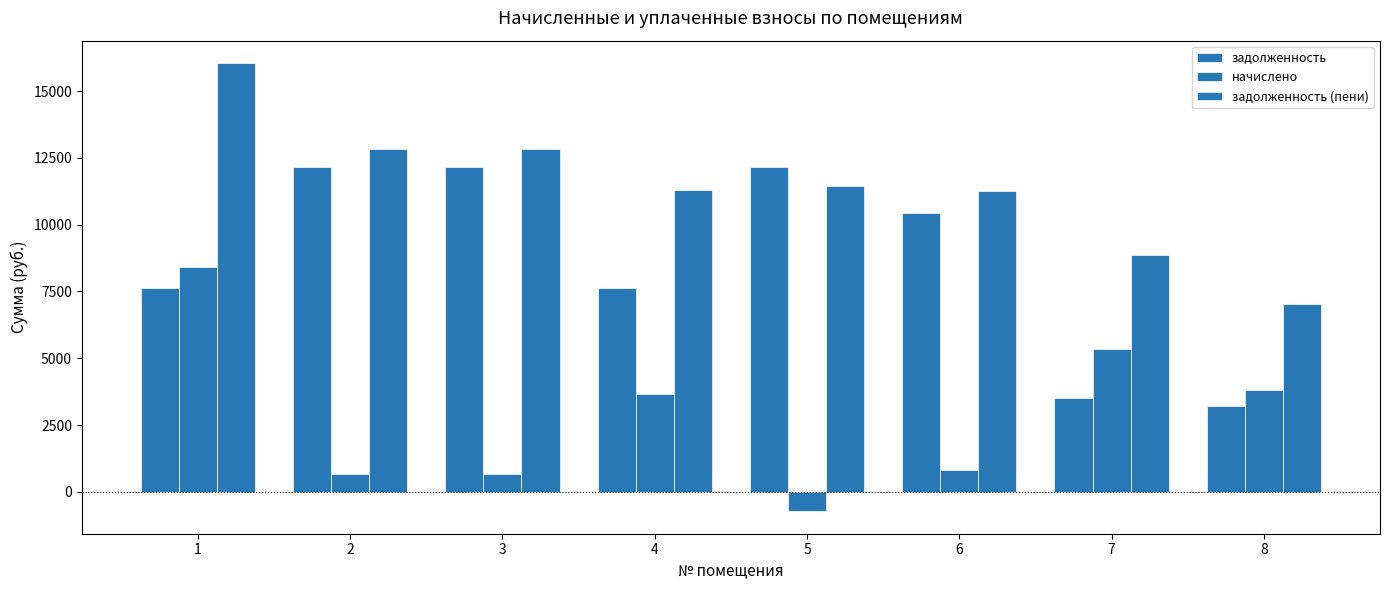

At which label does задолженность (пени) first exceed 11445?

1